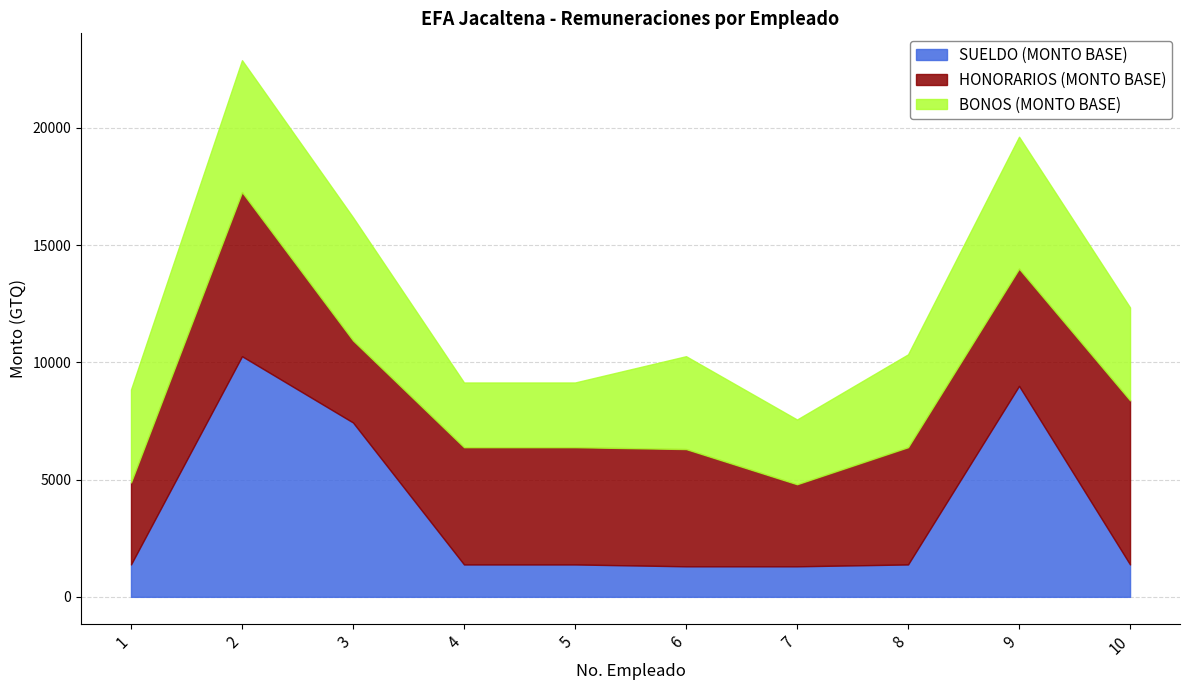

Between 2 and 3, which is larger?

2